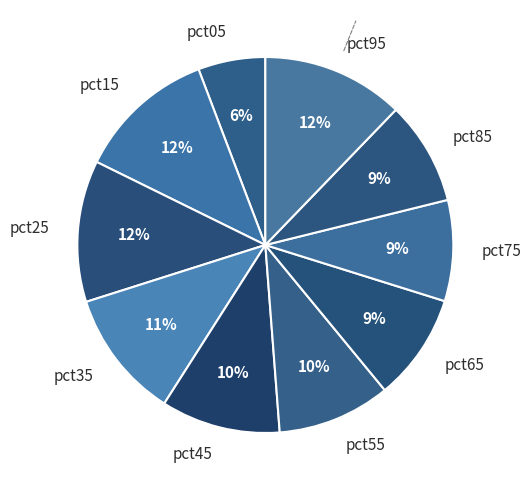

To the nearest percent, what is the difference between the pct85 and pct55 slice percentages?

1%